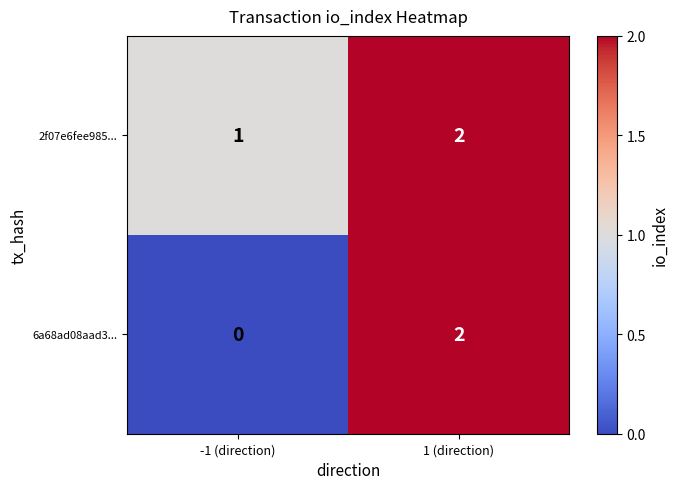

Is it true that 6a68ad08aad3... equals 2 at 1 (direction)?

True